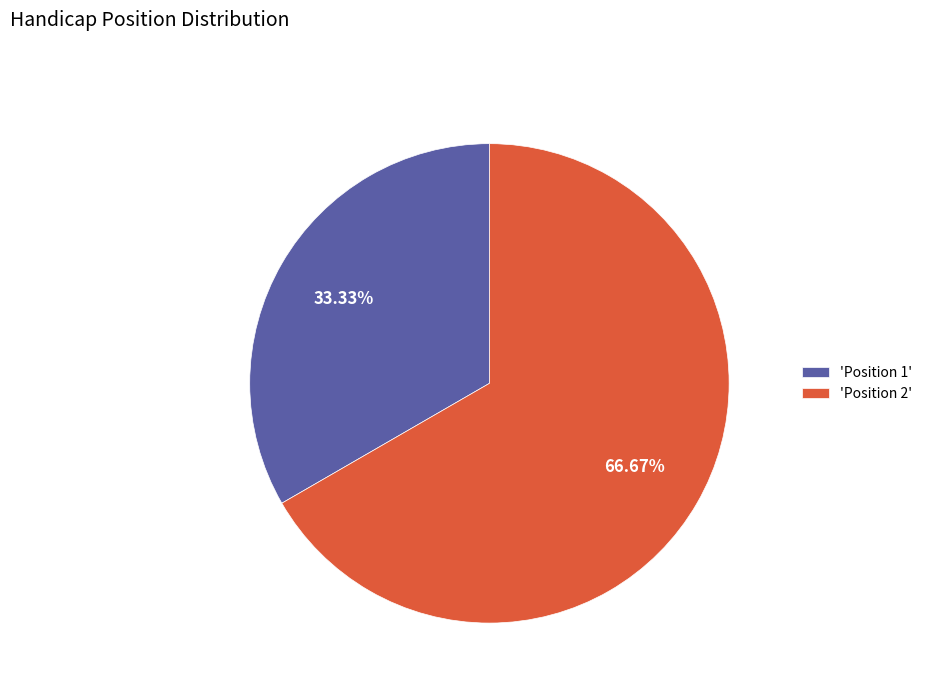

What is the majority slice?

'Position 2'